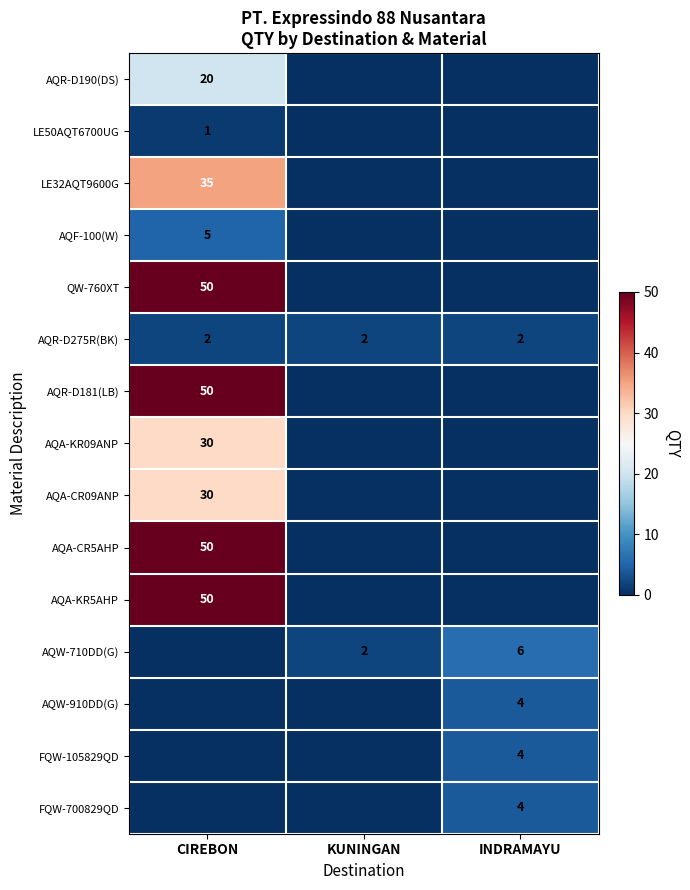

What is the spread (max minus min) of values at INDRAMAYU?

6